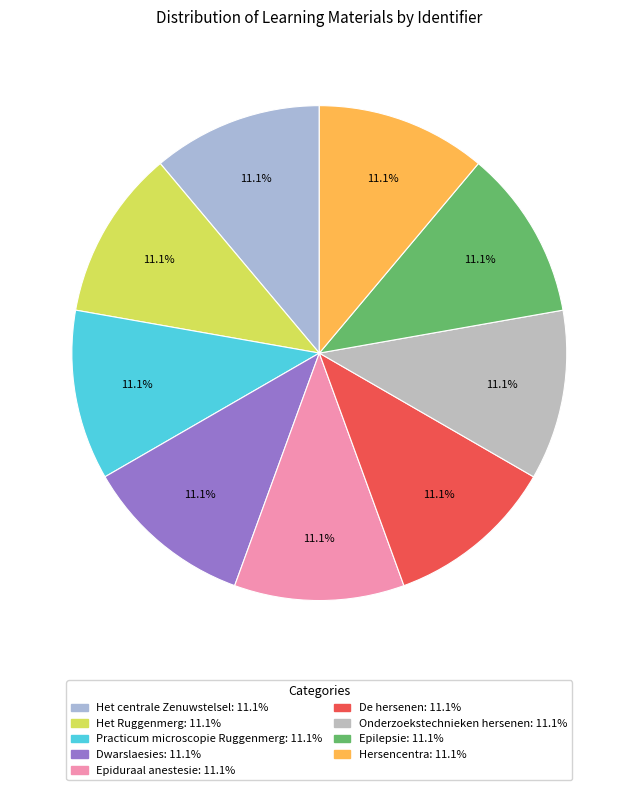

Is Het centrale Zenuwstelsel the majority of the pie?

No